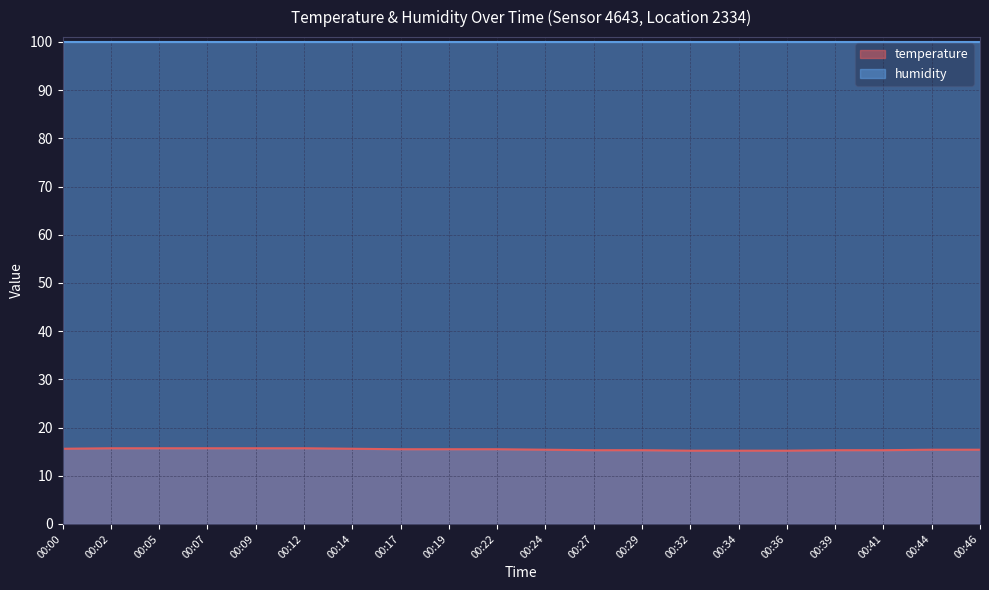

The chart shows a value of 15.6 at 00:00. True or false?

True